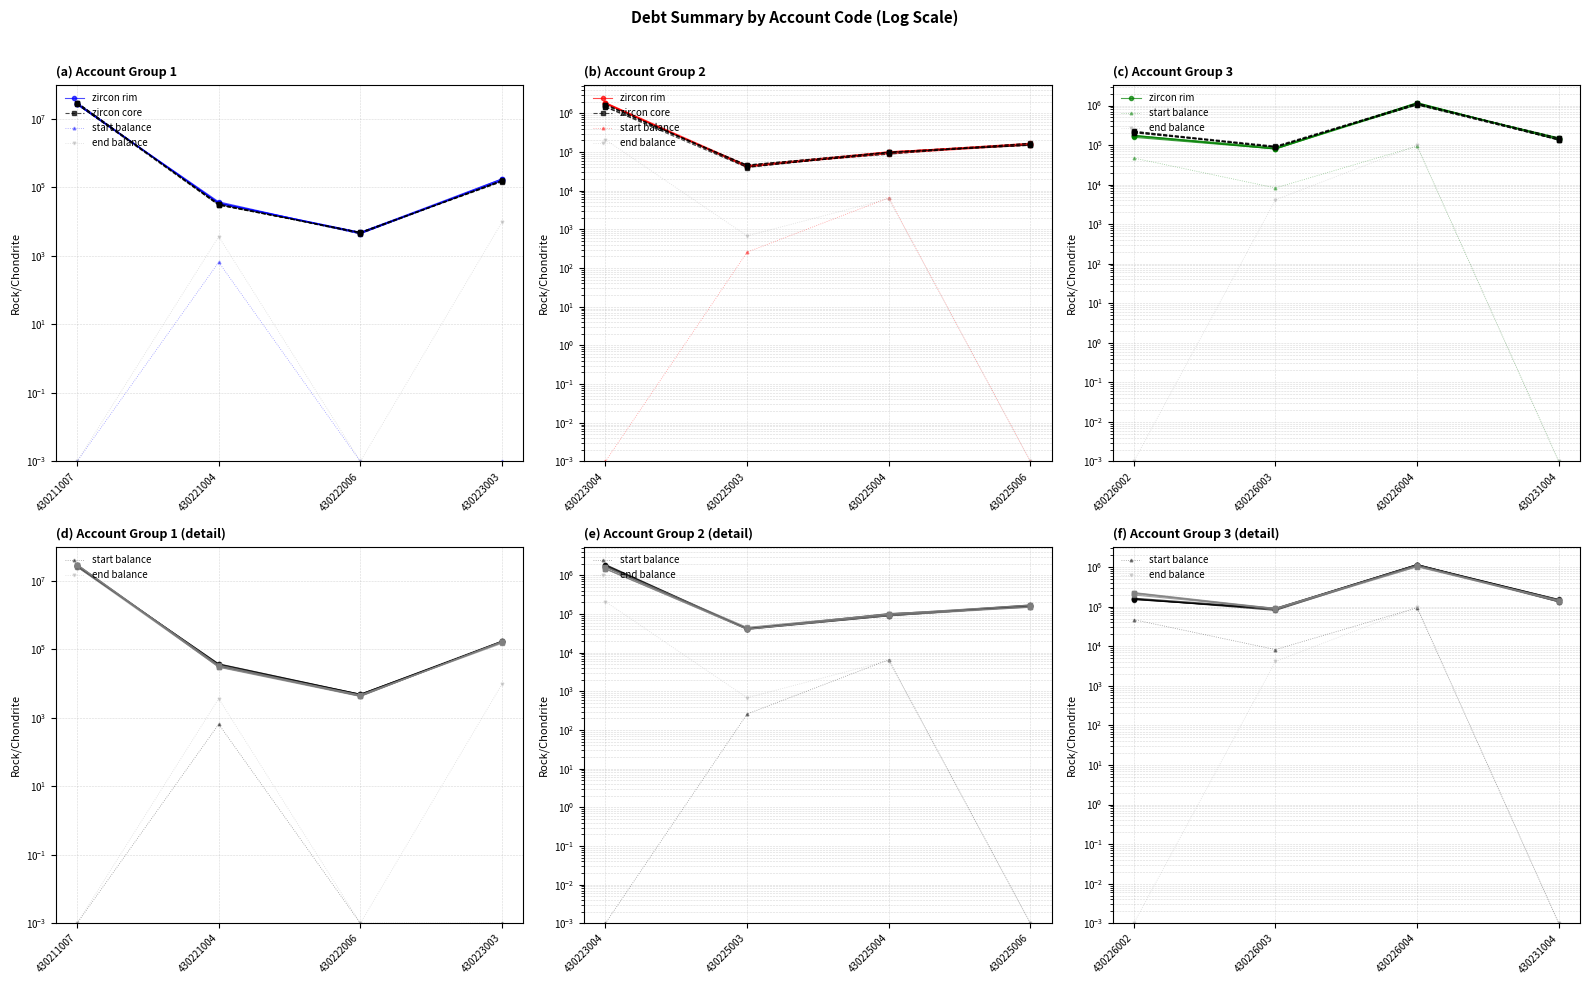

What is the value of the start balance point at the 1st from the left?

46959.0